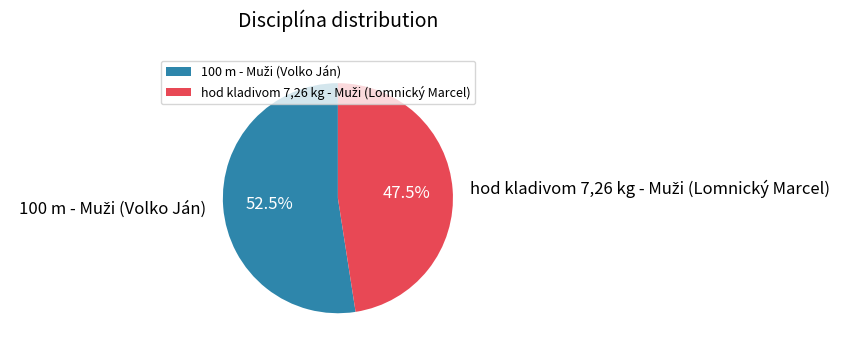

Is there a majority slice in this chart?

Yes